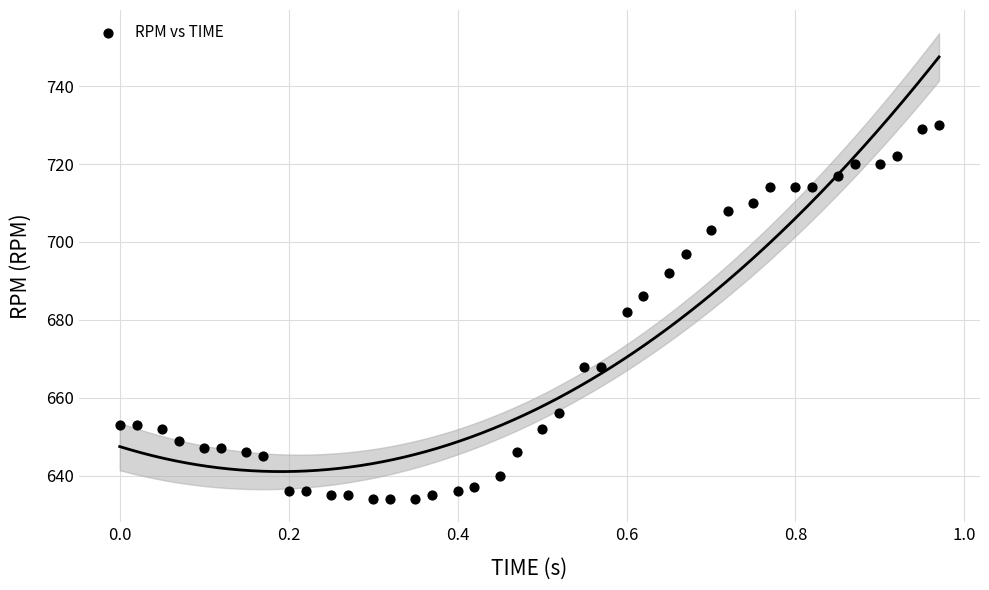

What is the range of Y values (max minus min)?

96